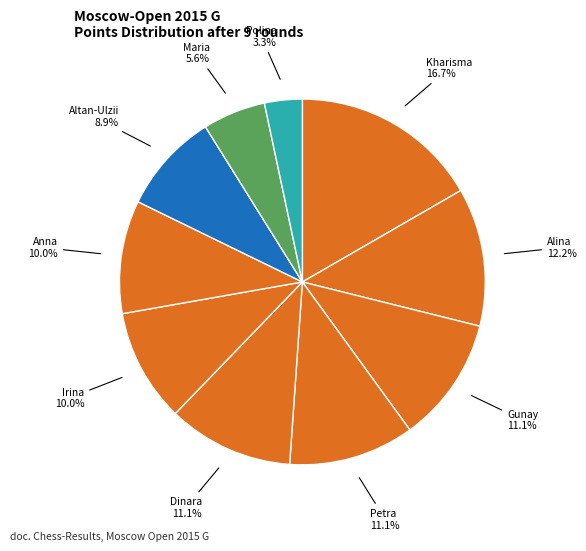

Rank the categories by value from highest to lowest.

Sukandar Irine Kharisma, Kashlinskaya Alina, Mammadzada Gunay, Papp Petra, Saduakassova Dinara, Drogovoz Irina, Iwanow Anna, Enkhtuul Altan-Ulzii, Severina Maria, Rodionova Polina